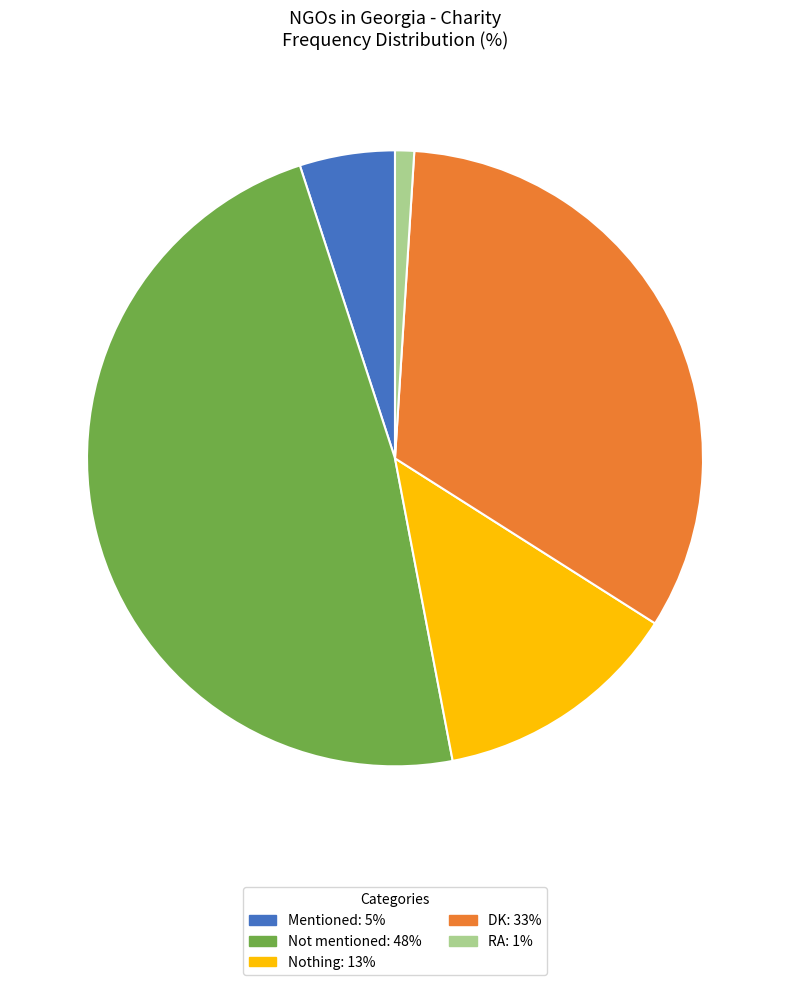

Does Not mentioned account for over 50% of the chart?

No